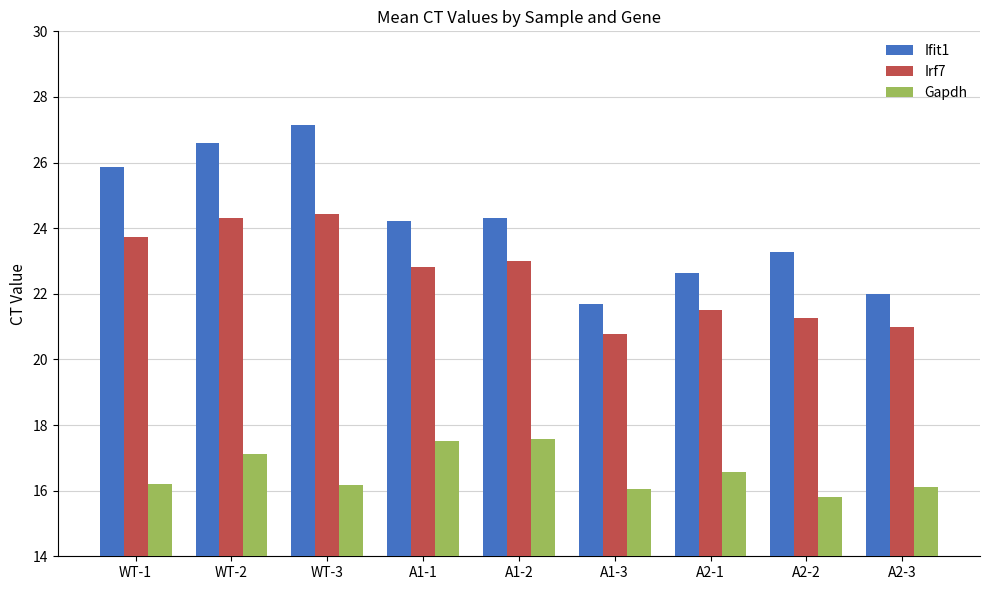

True or false: Irf7 has a value of 11.9 at A1-3.

False